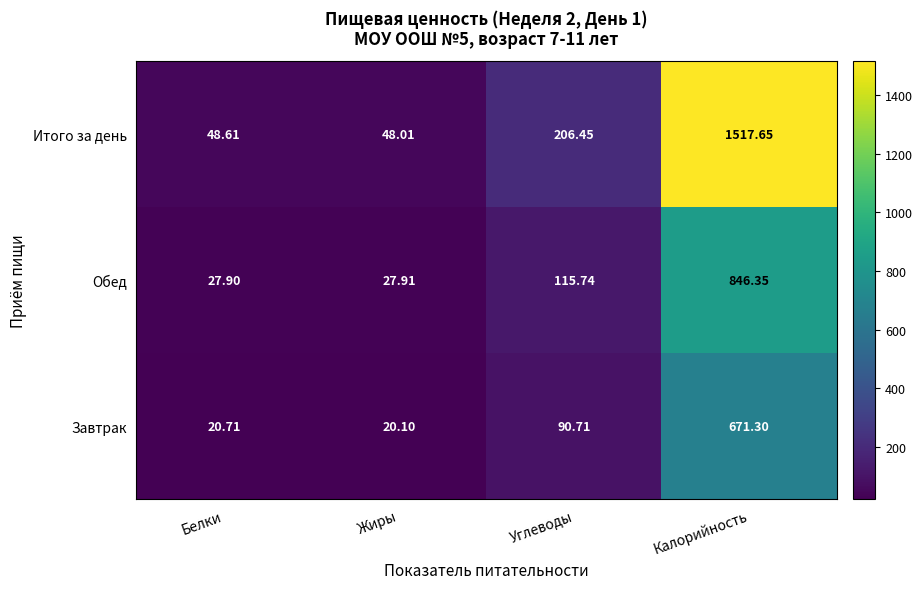

List the series in order of their overall mean, highest first.

Итого за день, Обед, Завтрак